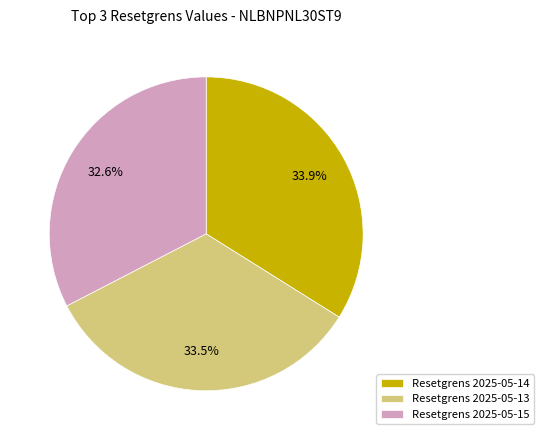

Is there any slice that represents more than half of the pie?

No